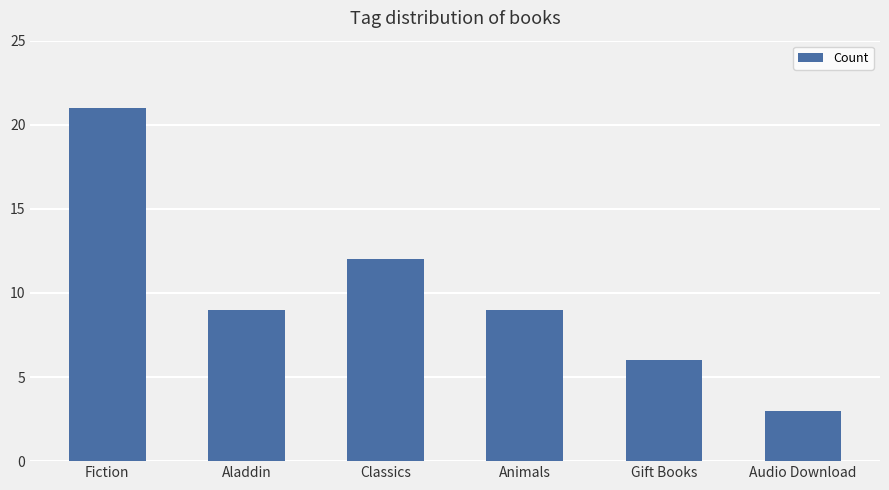

Reading right to left, transcribe all the data shown in this chart.

Audio Download=3	Gift Books=6	Animals=9	Classics=12	Aladdin=9	Fiction=21